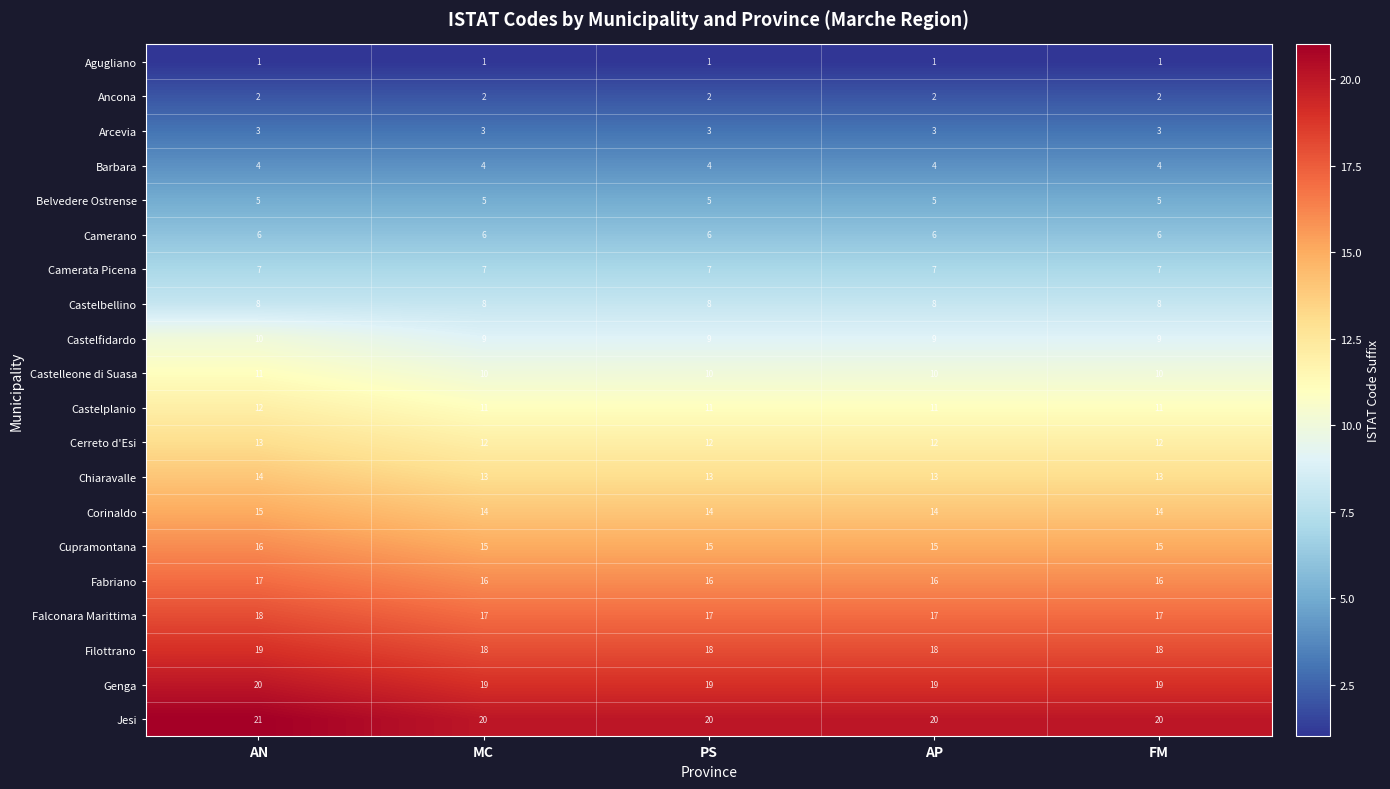

How many data points does each series have?

5